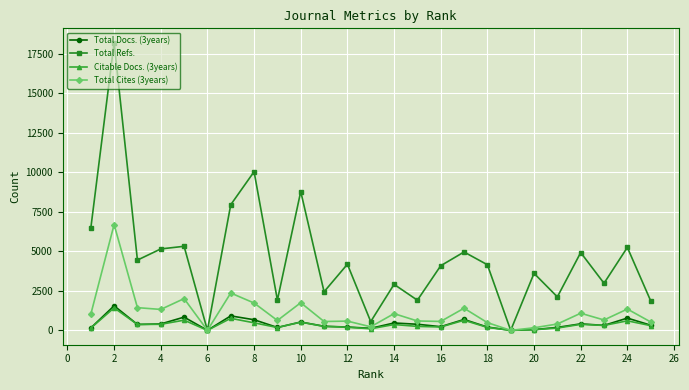

In Total Refs., how many points are lower than both neighbors (excluding endpoints)?

9